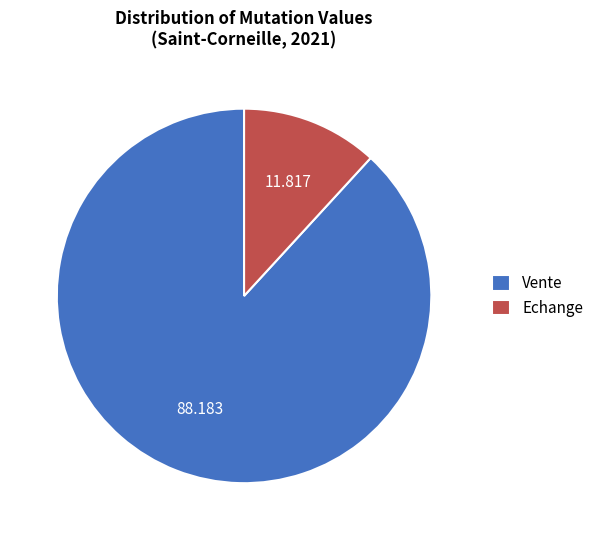

What is the majority slice?

Vente